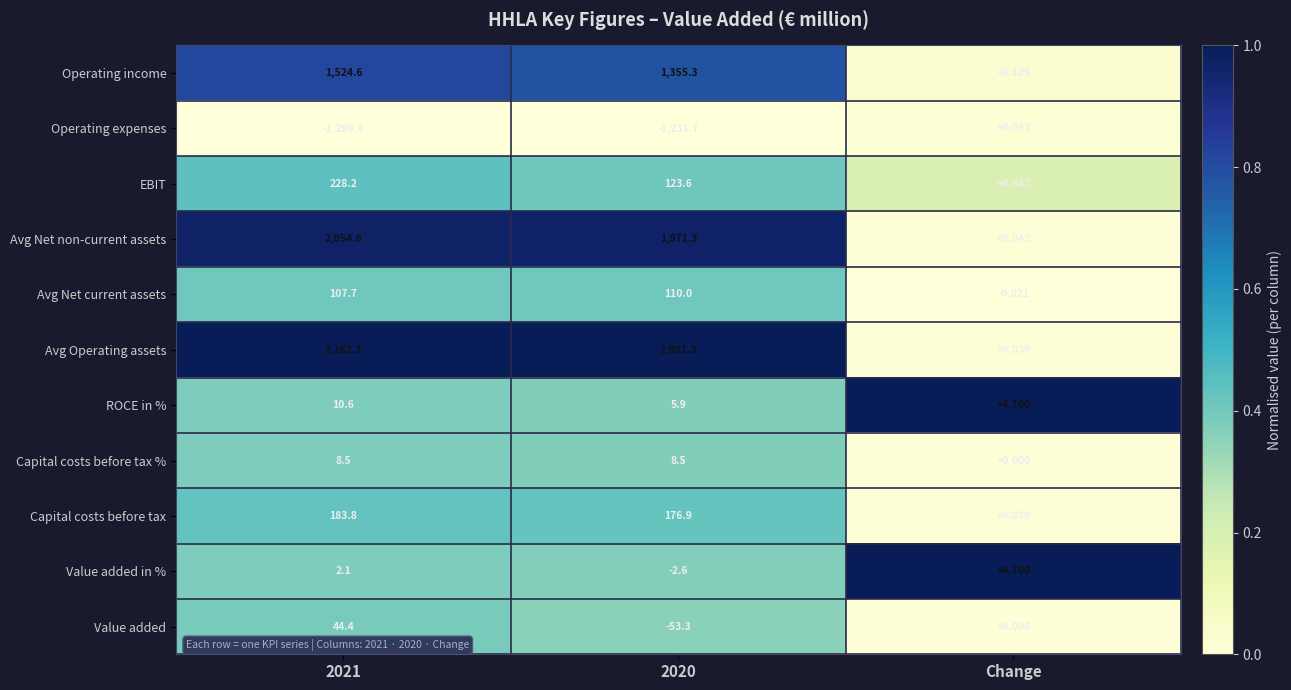

Which series has the largest total across all categories?

Avg Operating assets